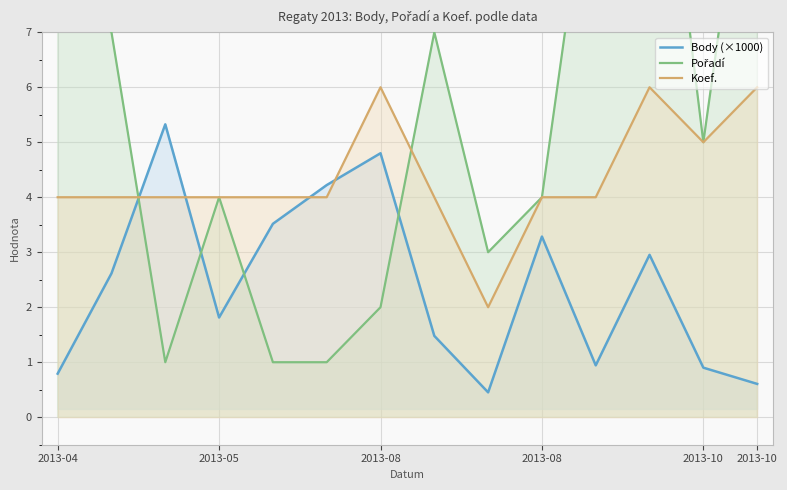

List the series in order of their overall mean, highest first.

Pořadí, Koef., Body (×1000)